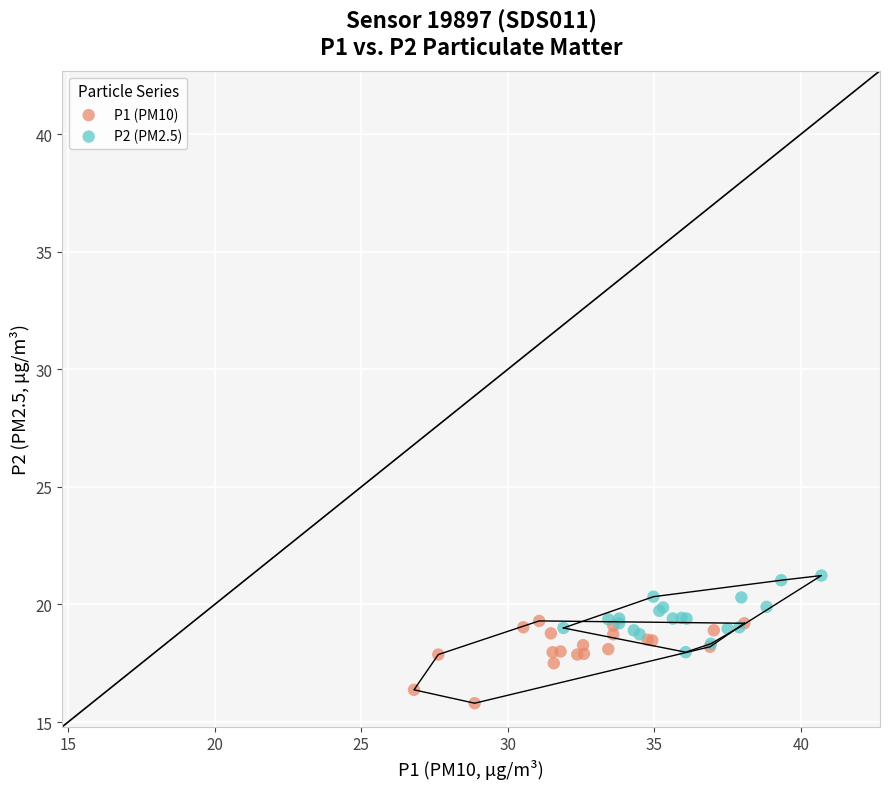

Which series reaches the maximum Y coordinate?

P2 (PM2.5)